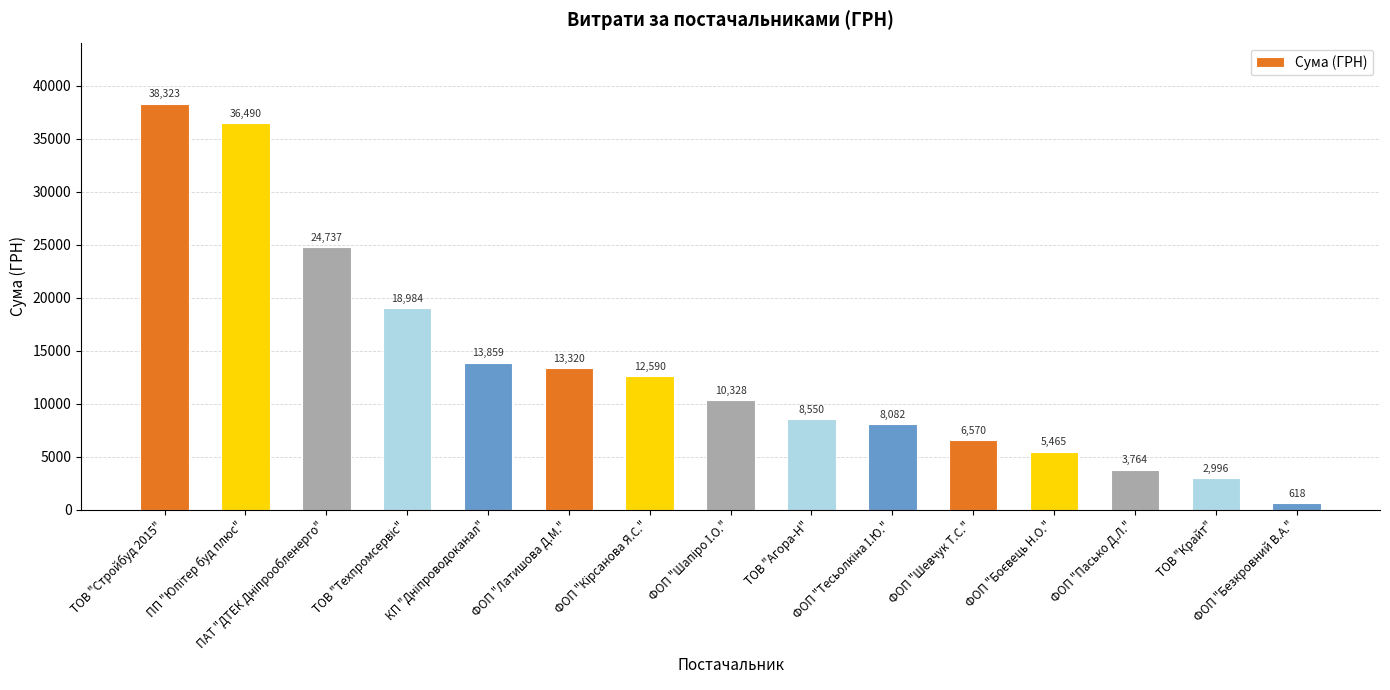

What is the average value?

13645.1